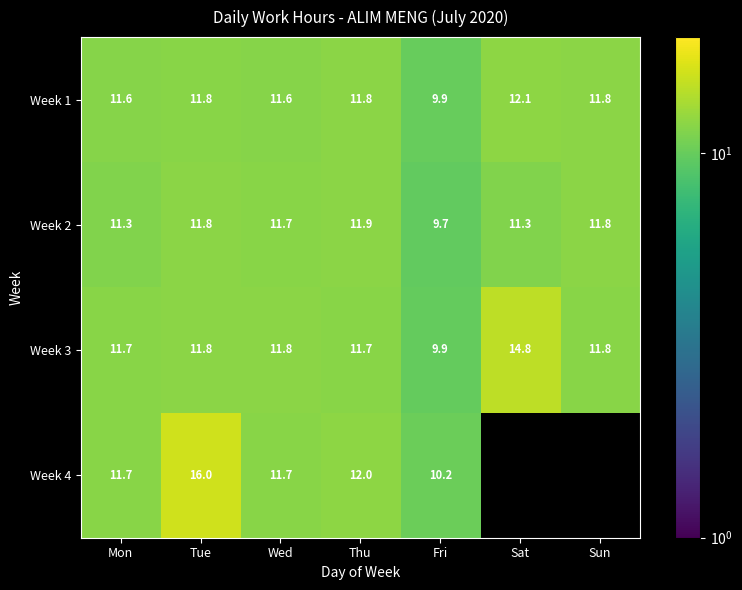

What is the lowest value of the Week 2 series?

9.7